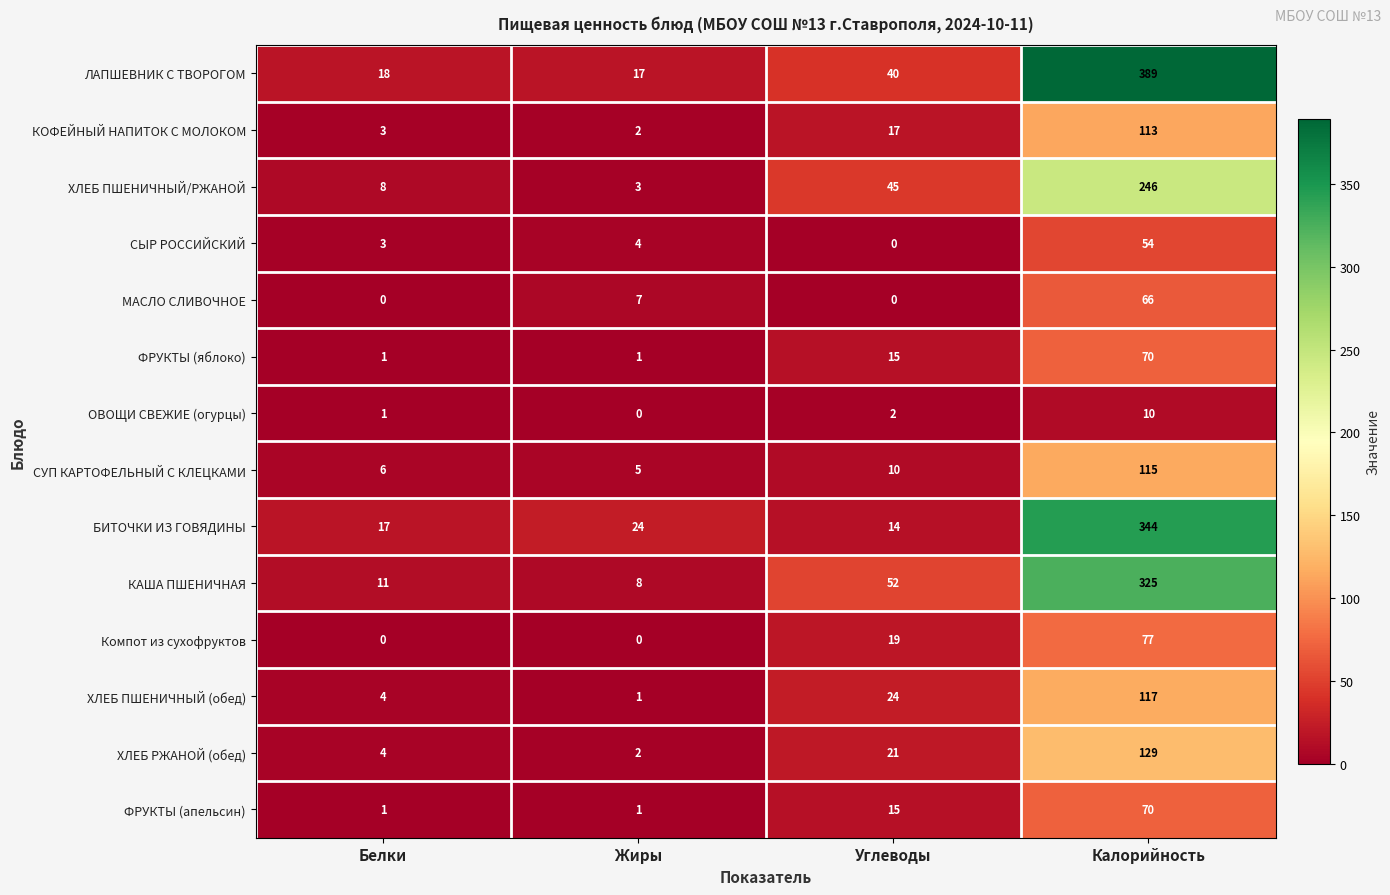

True or false: КОФЕЙНЫЙ НАПИТОК С МОЛОКОМ has a value of 113 at Калорийность.

True